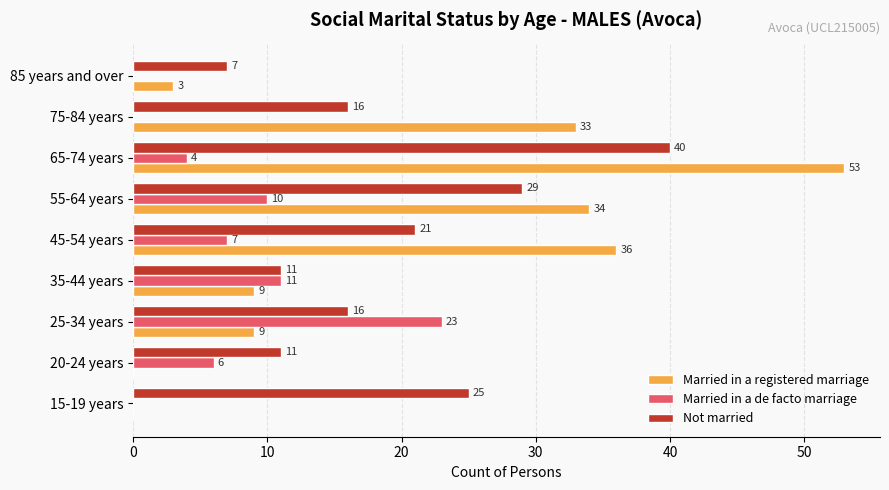

What is the maximum value shown in the chart?

53